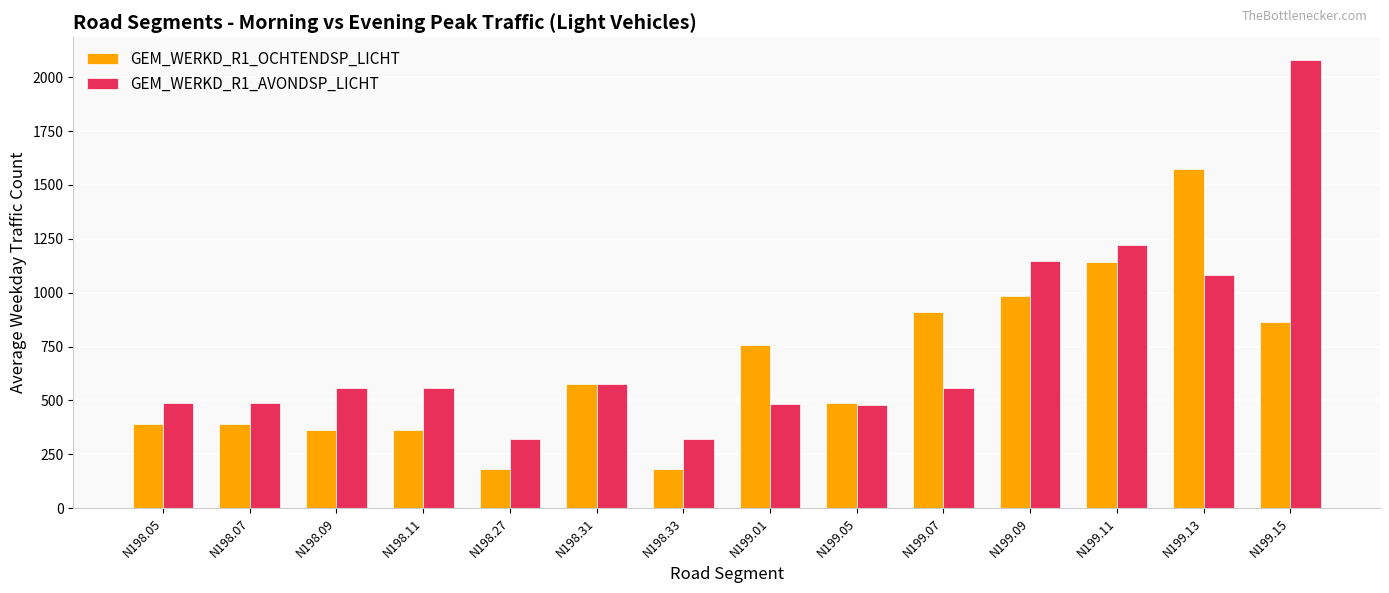

Rank the series at N198.09 from highest to lowest value.

GEM_WERKD_R1_AVONDSP_LICHT, GEM_WERKD_R1_OCHTENDSP_LICHT